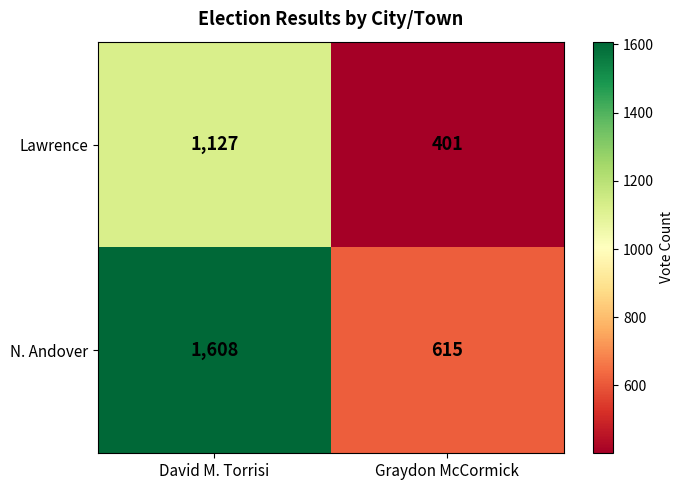

At how many categories does at least one series exceed 1398?

1